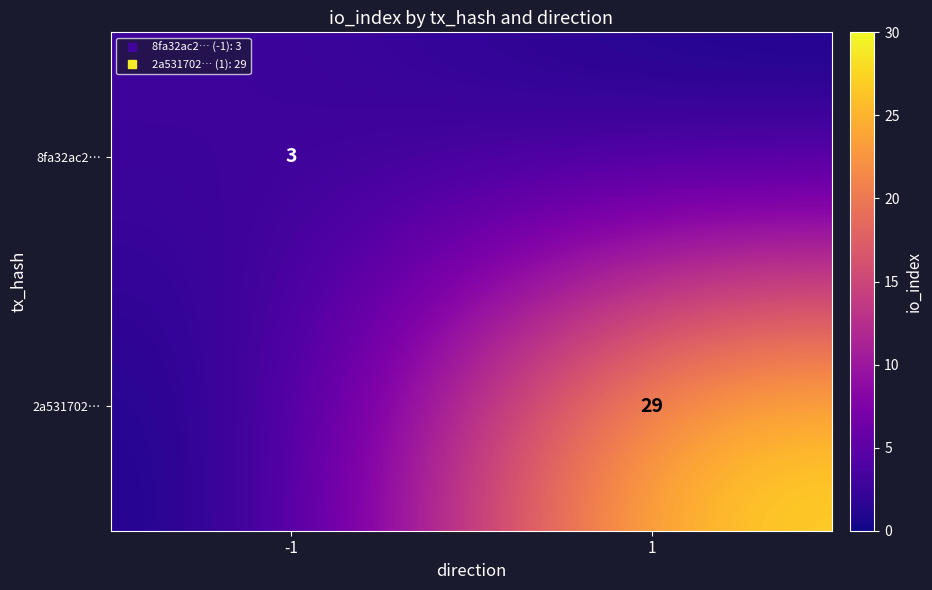

At how many categories does at least one series exceed 3?

1